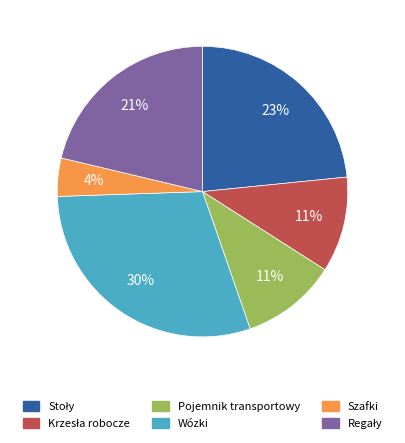

To the nearest percent, what is the average slice percentage?

17%